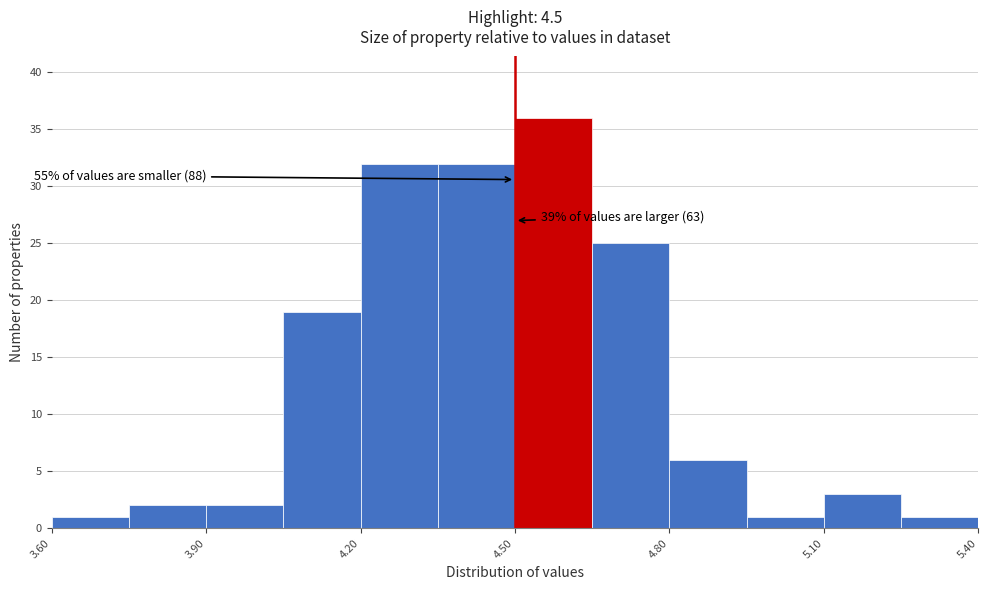

Around what value on the x-axis is the tallest bar? Give the approximate position of its centre, as read against the axis.

4.60